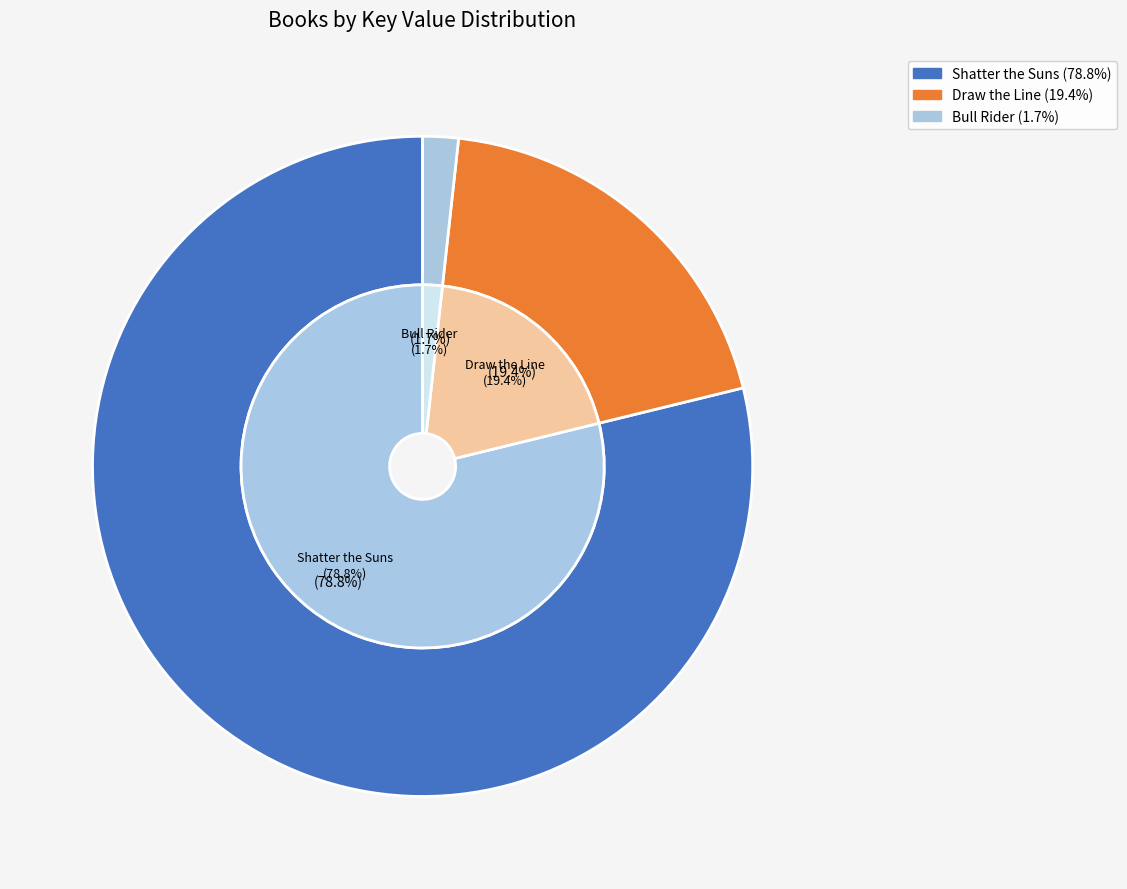

What is the ratio of the value at Shatter the Suns to the value at Draw the Line?

4.1